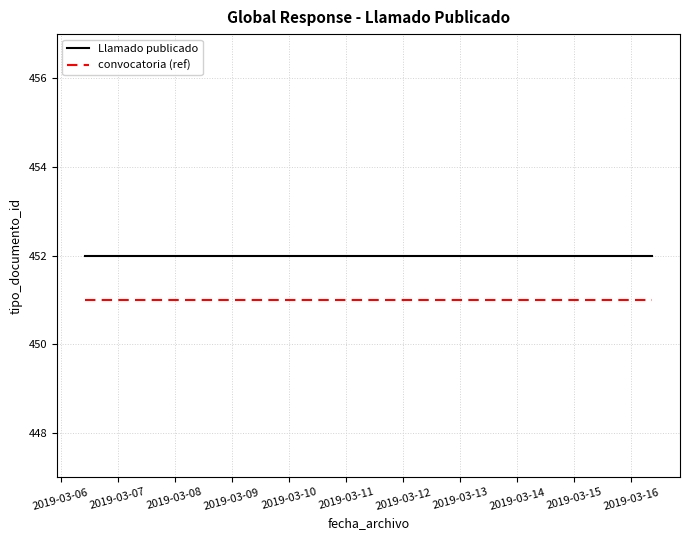

What is the sum of all Llamado publicado values?

1356